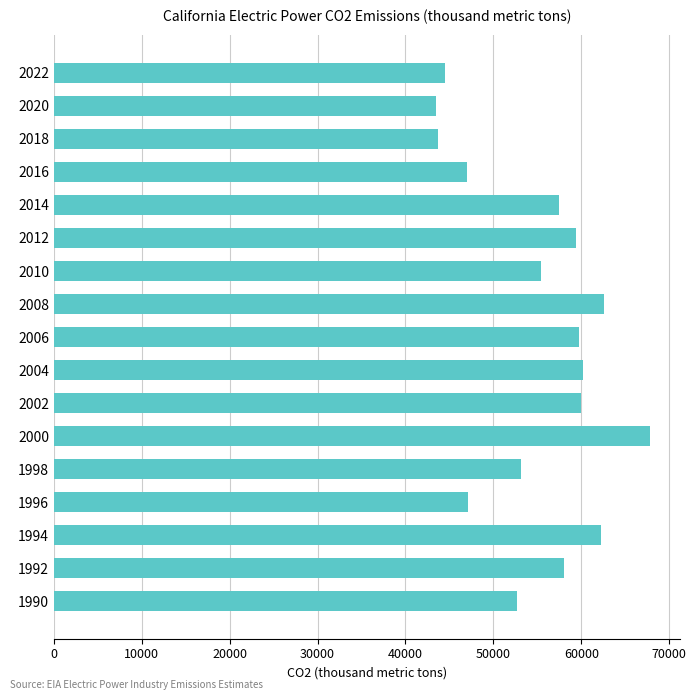

What is the difference between the values at 2012 and 1994?

2880